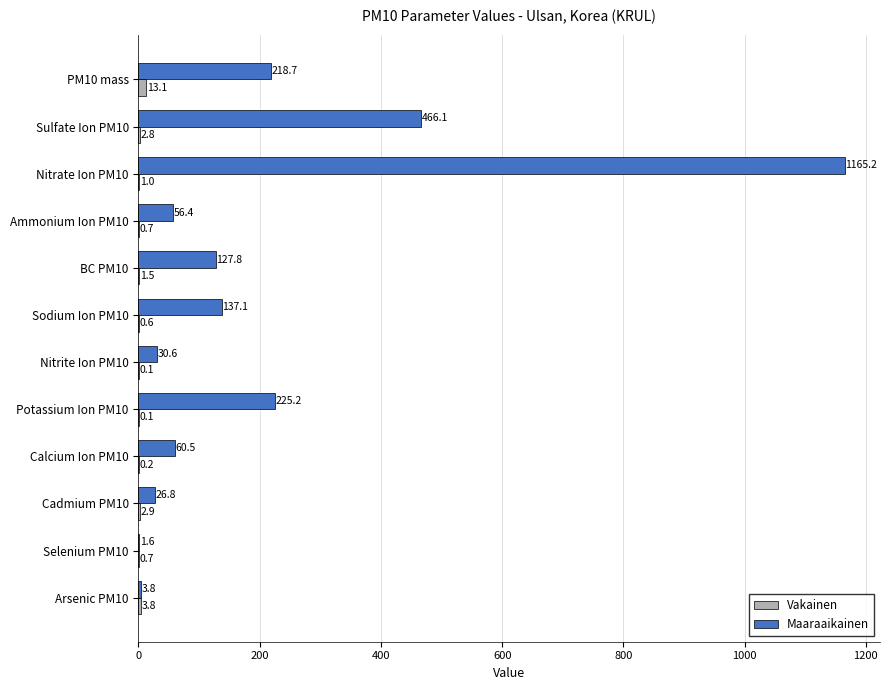

What is the sum of the Maaraaikainen values at BC PM10 and PM10 mass?

346.5